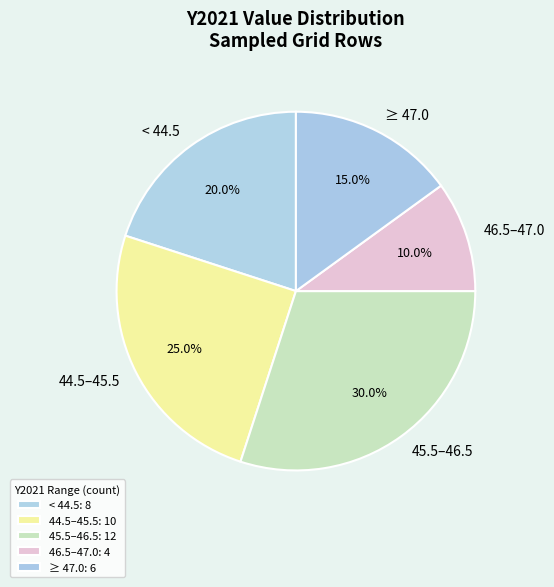

How many segments does this pie chart have?

5